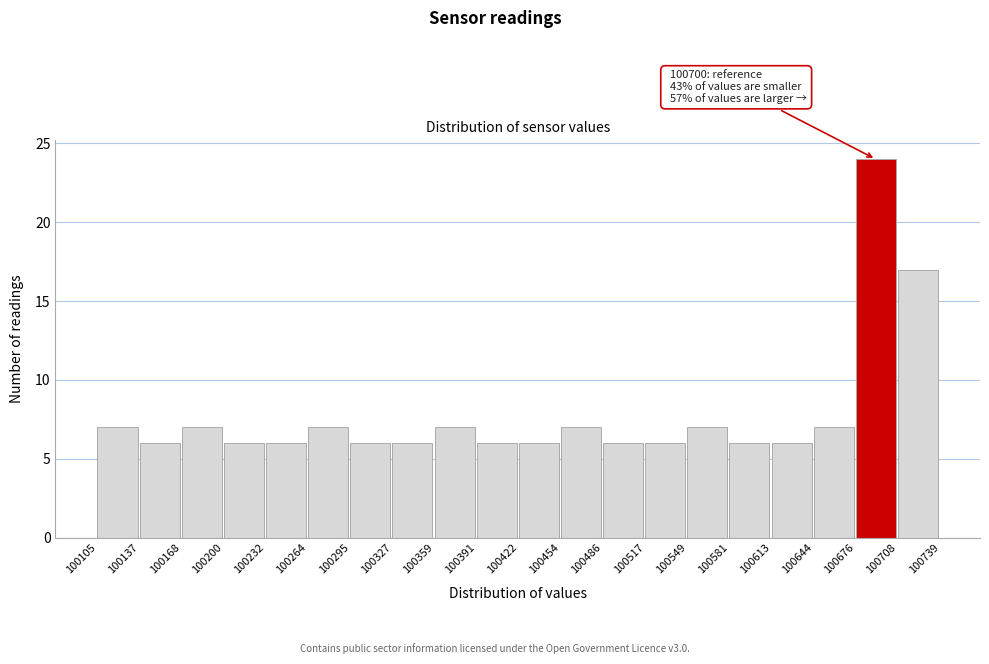

Over which range of the x-axis is the bar tallest?

100676 to 100708